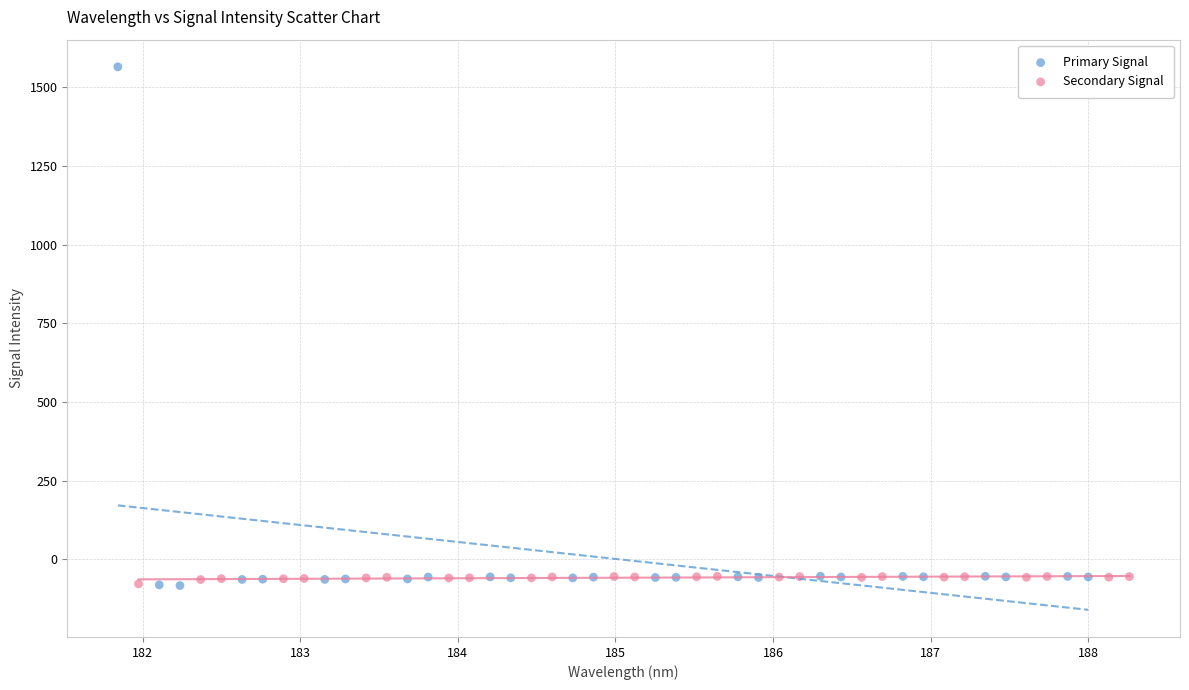

Which series has the widest spread of Y values?

Primary Signal